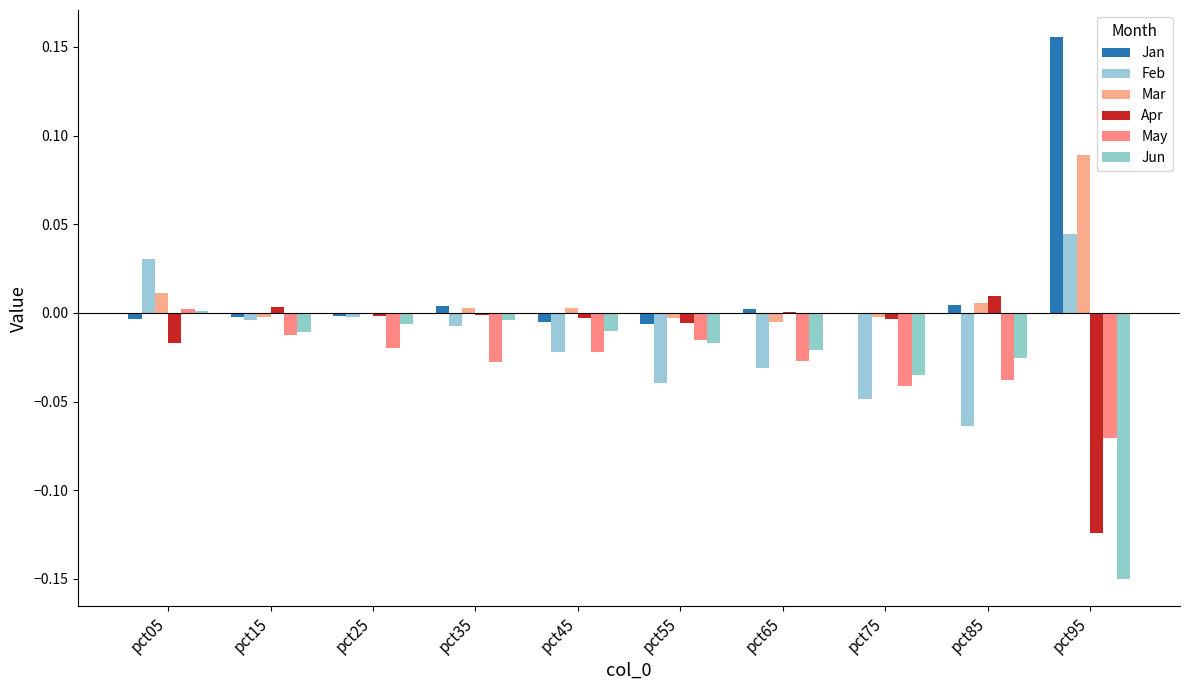

At how many categories does at least one series exceed 0?

8